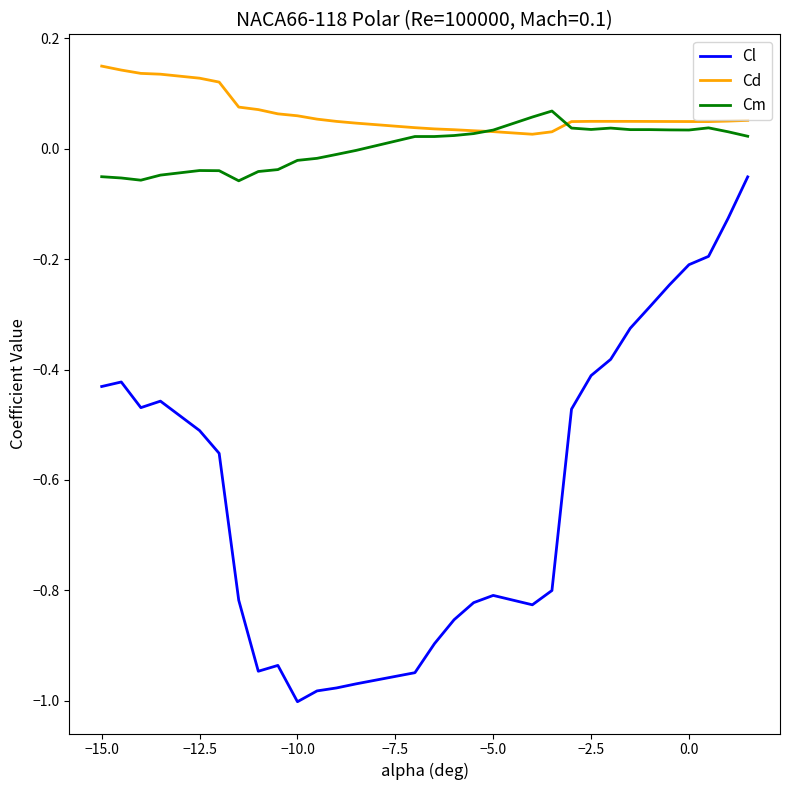

Which series has the largest total across all categories?

Cd